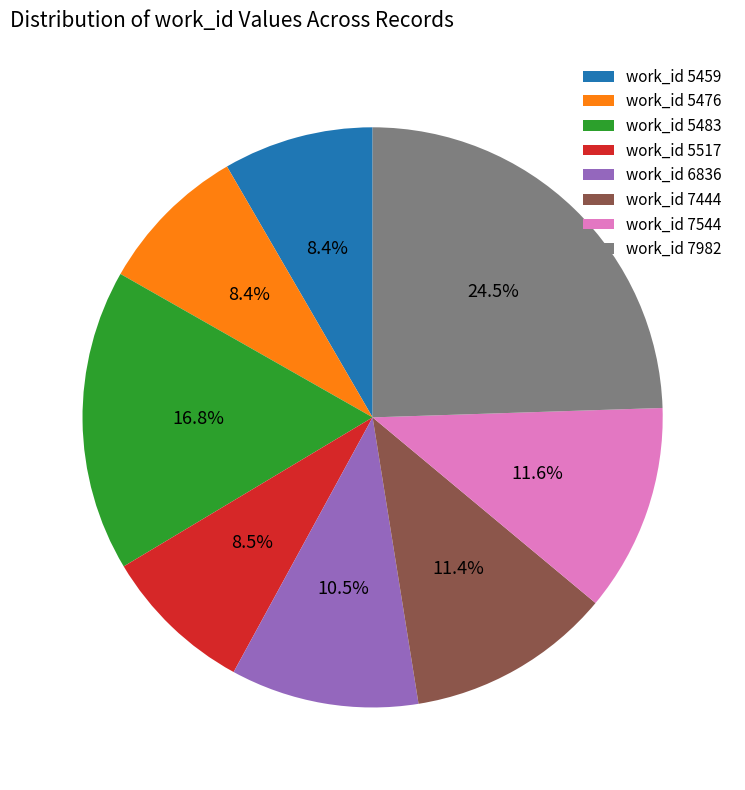

Approximately how many times larger is the value at work_id 5476 compared to work_id 5483?

0.5